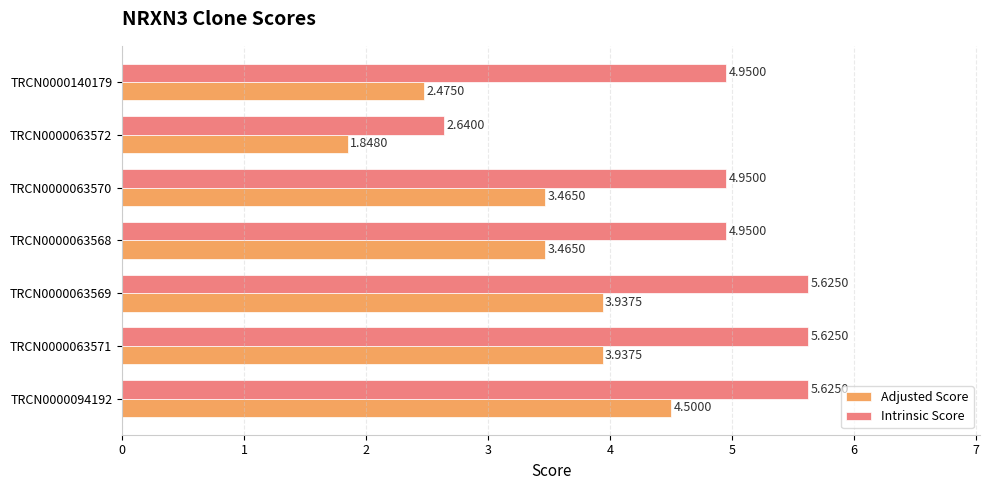

Rank the series at TRCN0000063569 from lowest to highest value.

Adjusted Score, Intrinsic Score